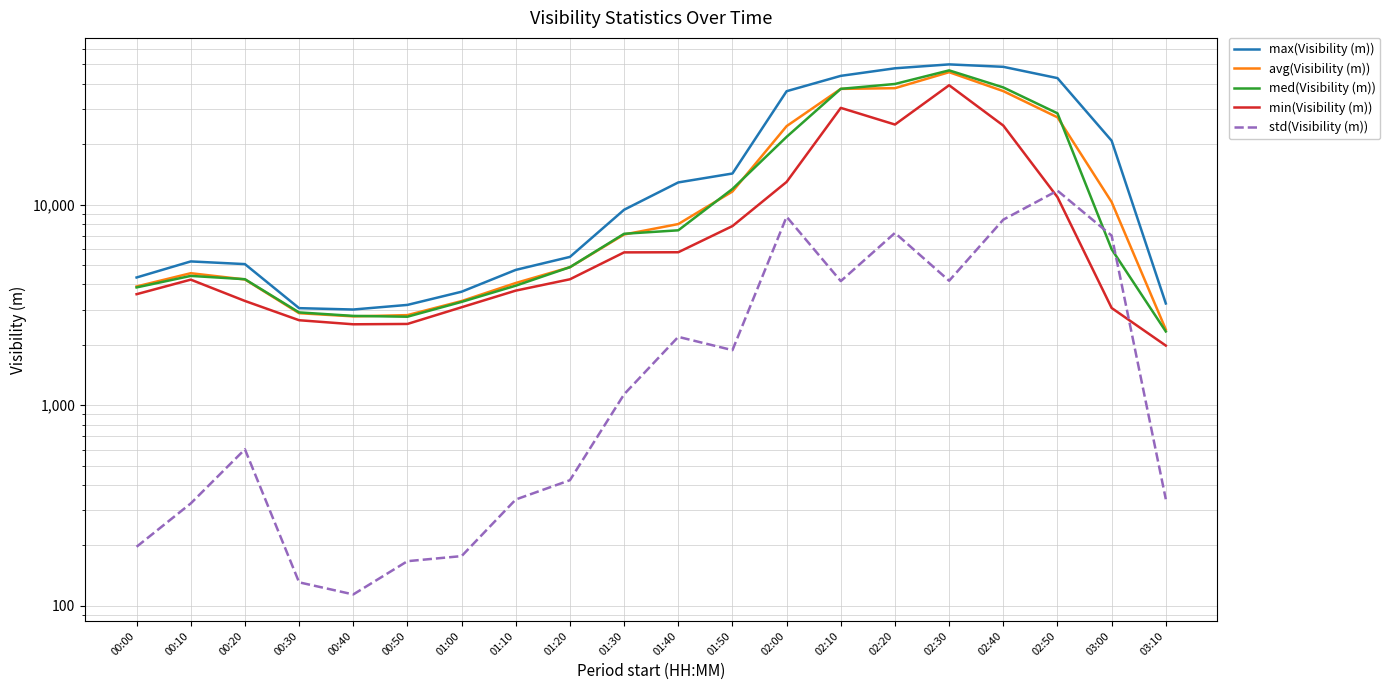

What is the value of the std(Visibility (m)) point at the 6th from the left?

167